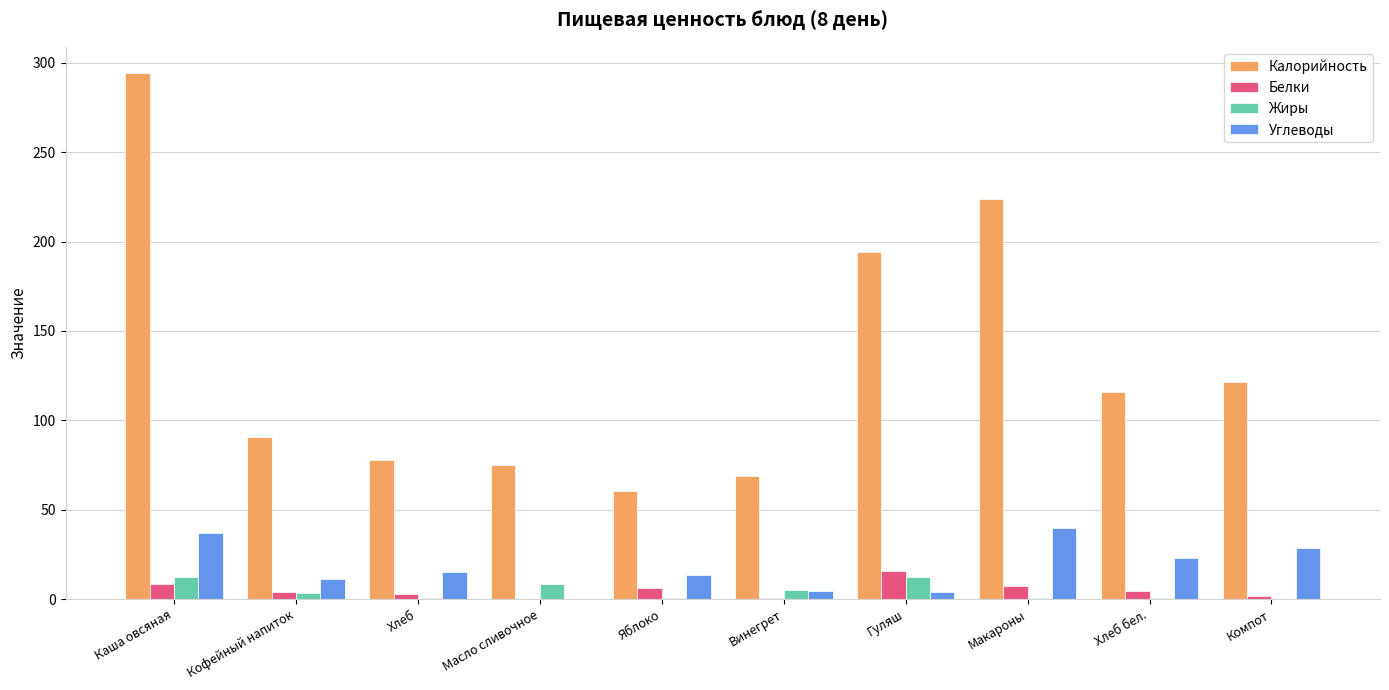

What are all the series names shown in the legend?

Калорийность, Белки, Жиры, Углеводы